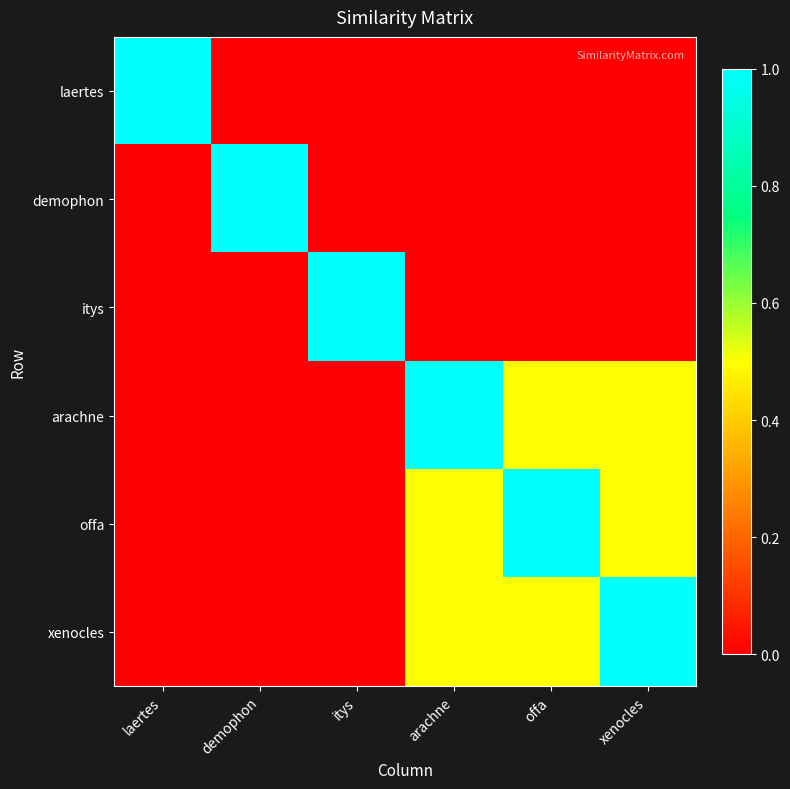

What is the difference between the highest and lowest values at itys?

1.0